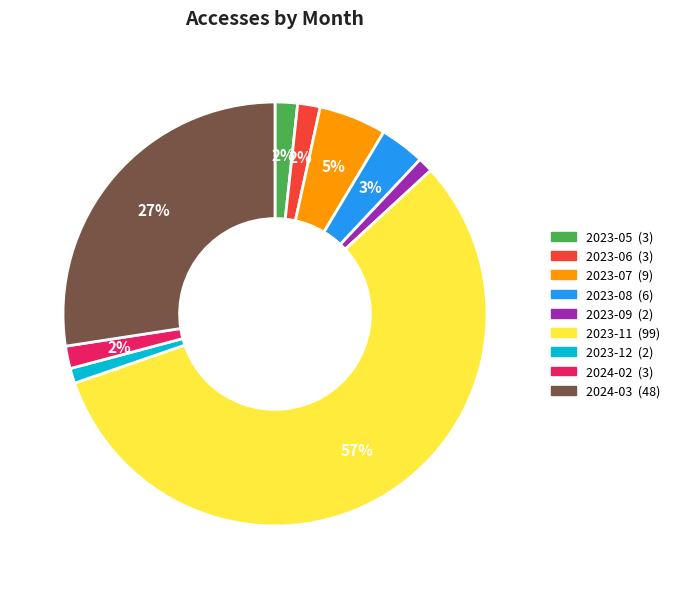

True or false: 2023-12 accounts for 1% of the total.

True